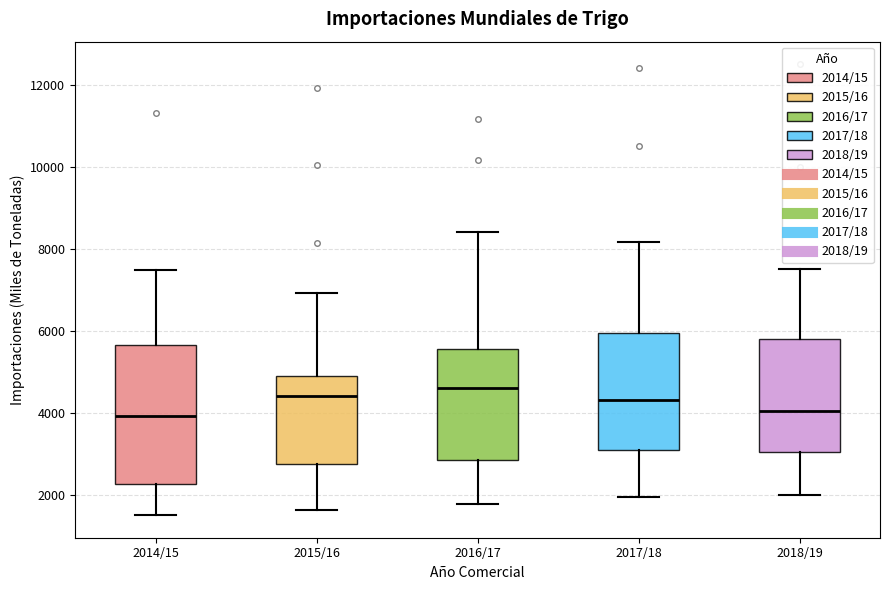

Comparing the boxes themselves (not the whiskers), which one is the tallest?

2014/15